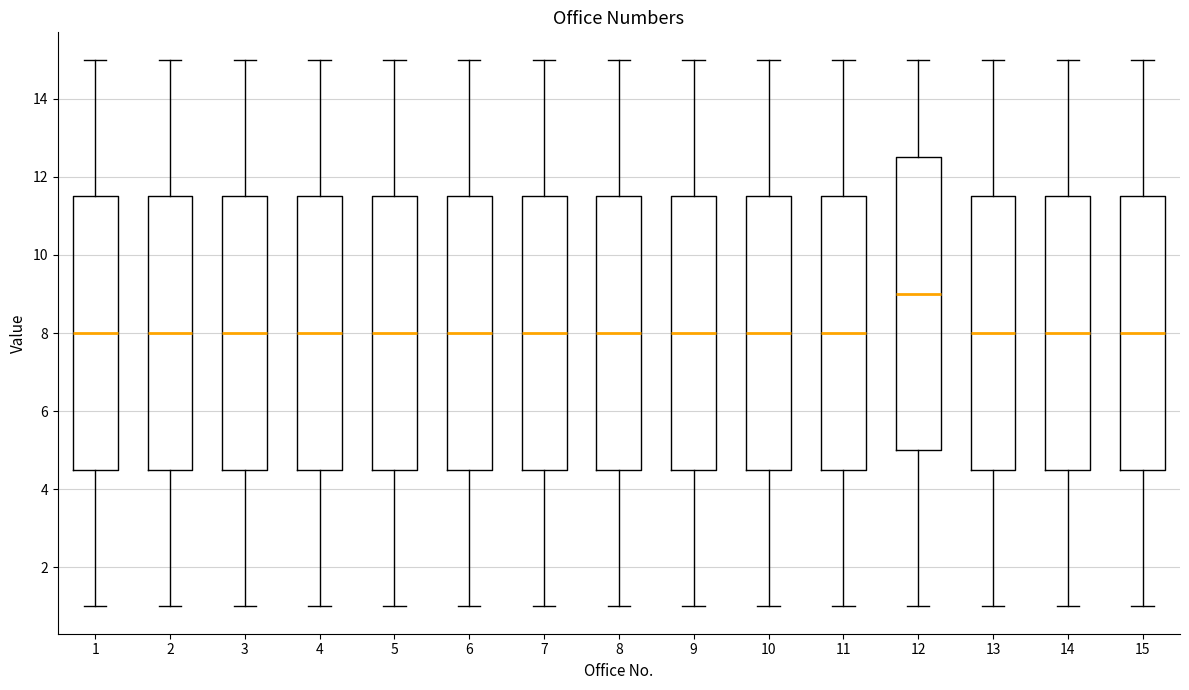

Comparing the boxes themselves (not the whiskers), which one is the tallest?

12